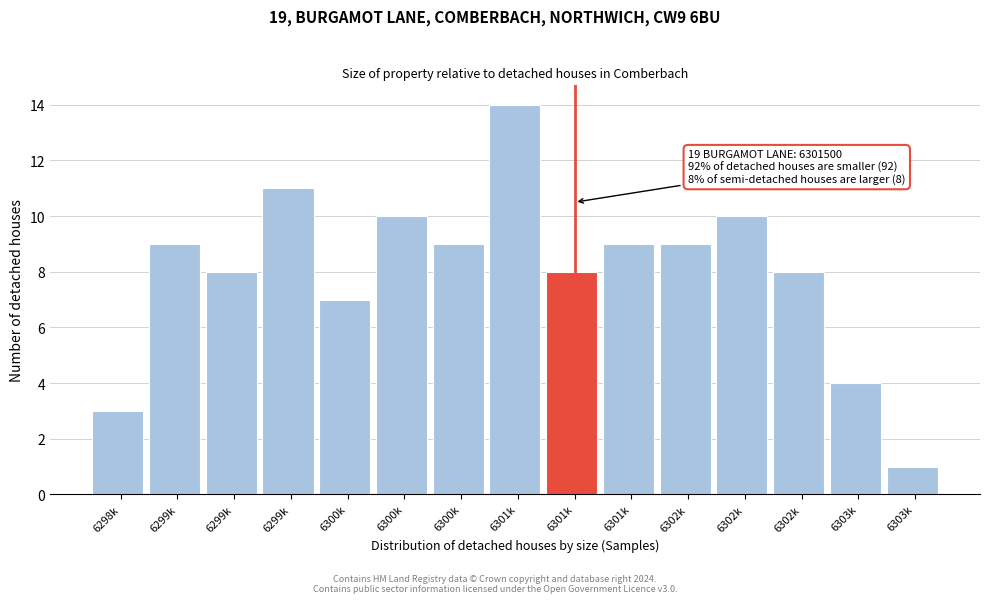

Are the bars horizontal?

No